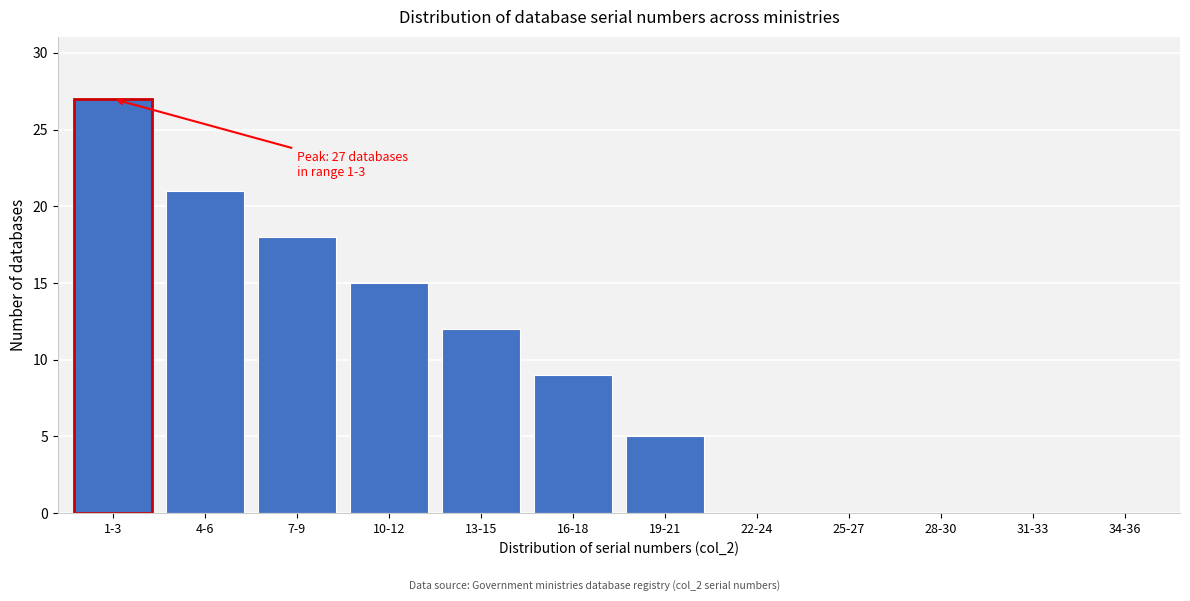

Reading left to right, what are all the values shown in this chart?

1-3=27	4-6=21	7-9=18	10-12=15	13-15=12	16-18=9	19-21=5	22-24=0	25-27=0	28-30=0	31-33=0	34-36=0